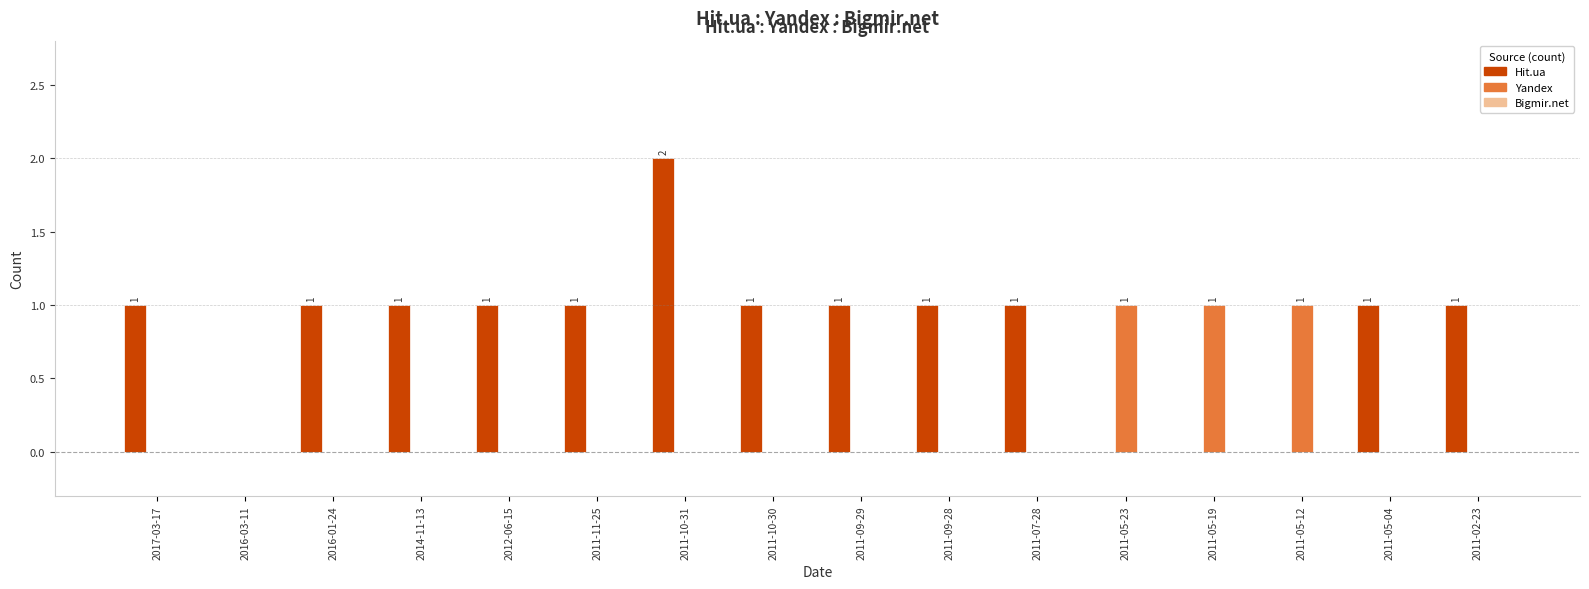

At which category is the sum across all series the highest?

2011-10-31